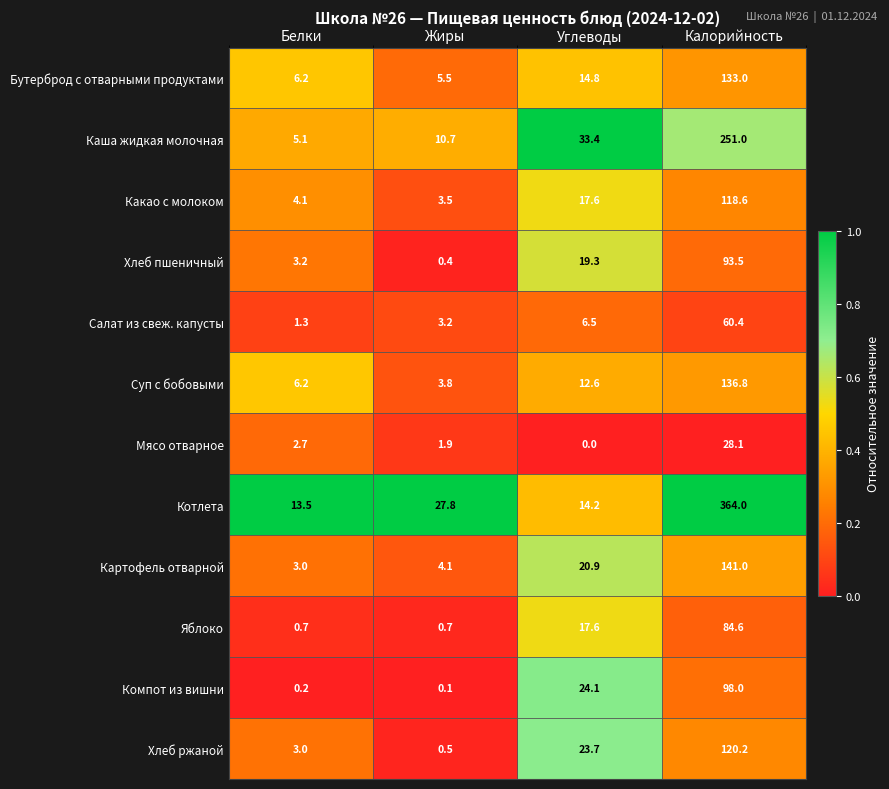

What is the difference between the Салат из свеж. капусты values at Жиры and Углеводы?

3.3